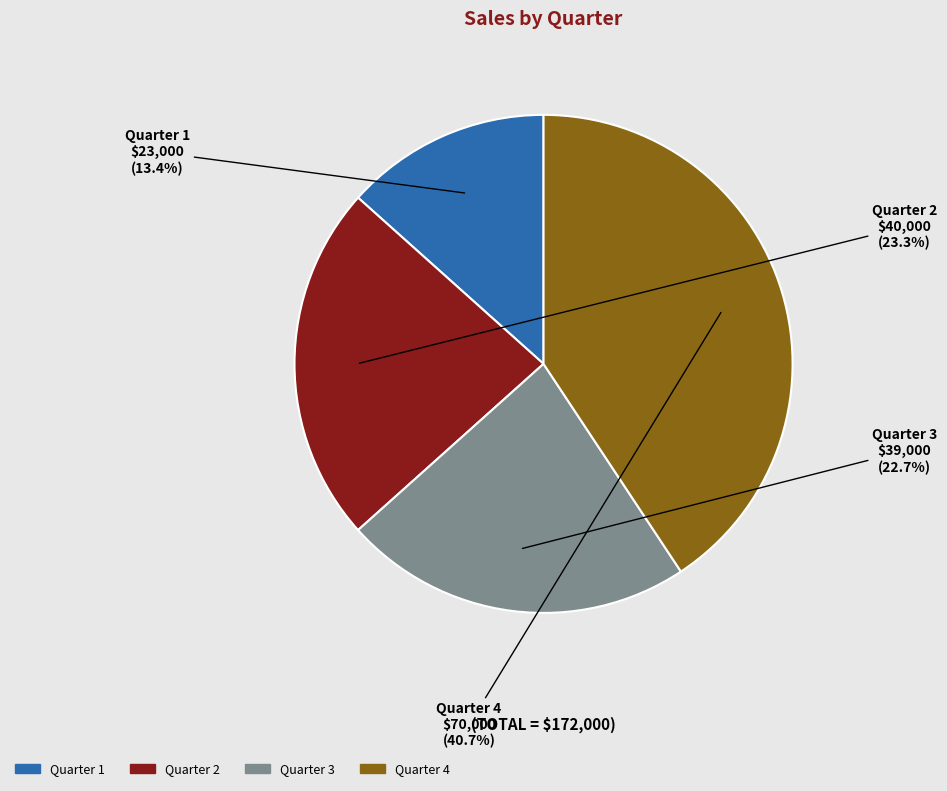

How many slices are in this pie chart?

4